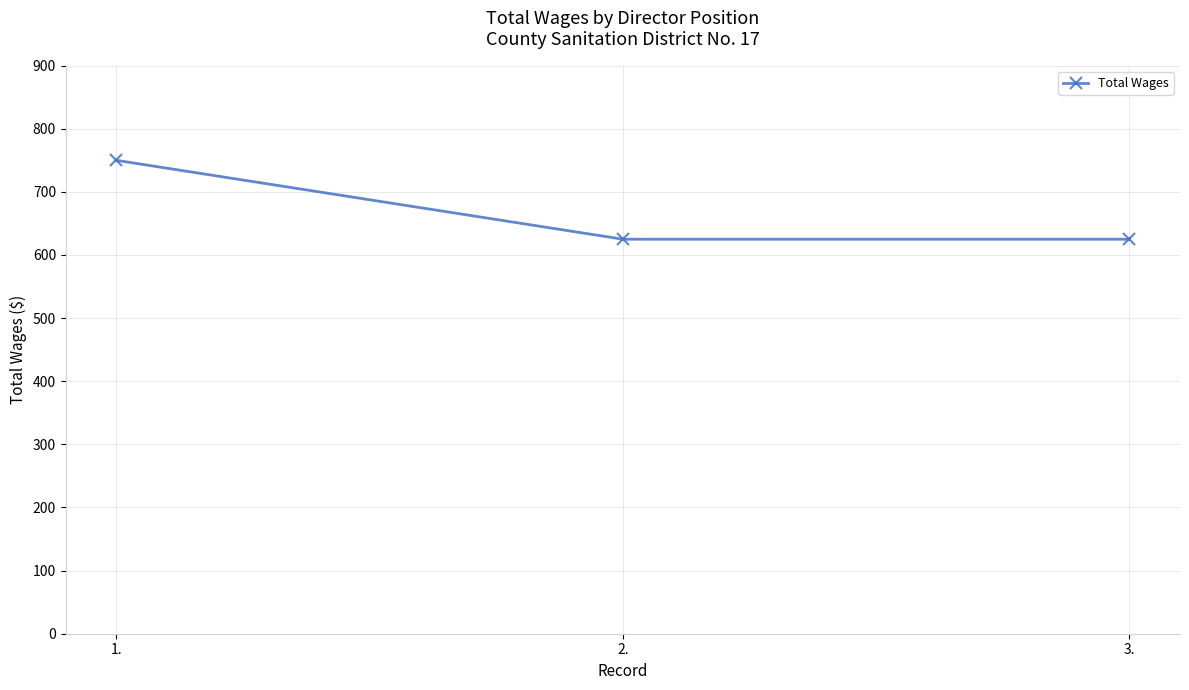

Which category has the highest value across all series?

1.